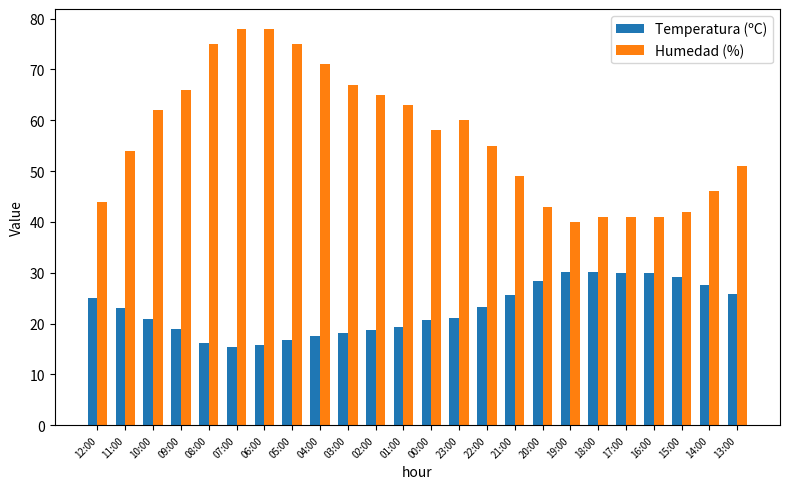

What is the average value of the Temperatura (ºC) series?

22.8